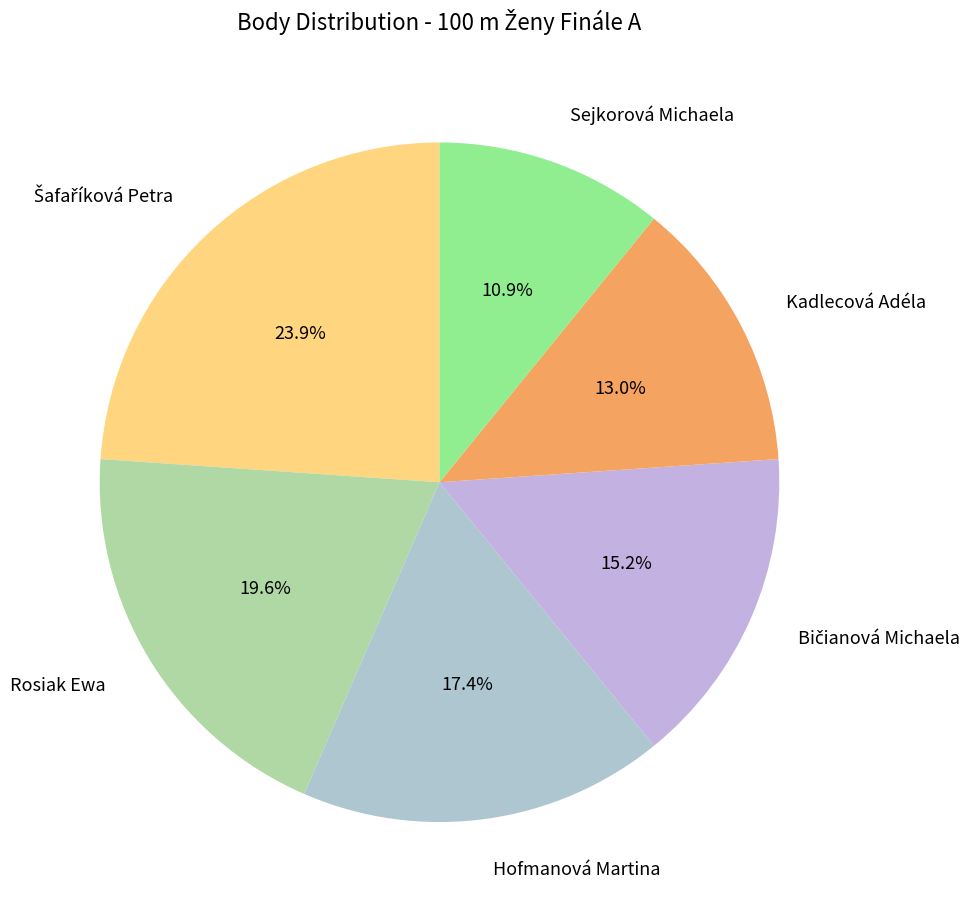

Is there a majority slice in this chart?

No